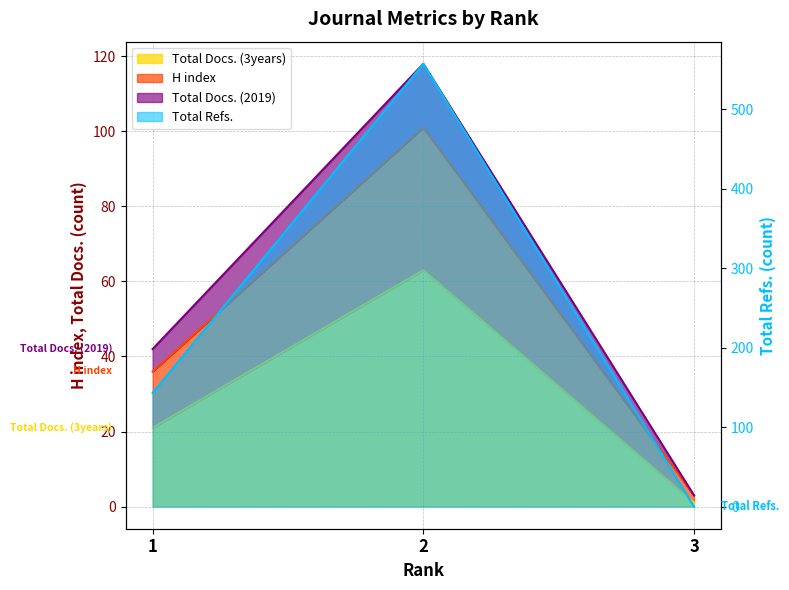

The value of Total Docs. (2019) at 1 is 19. True or false?

False